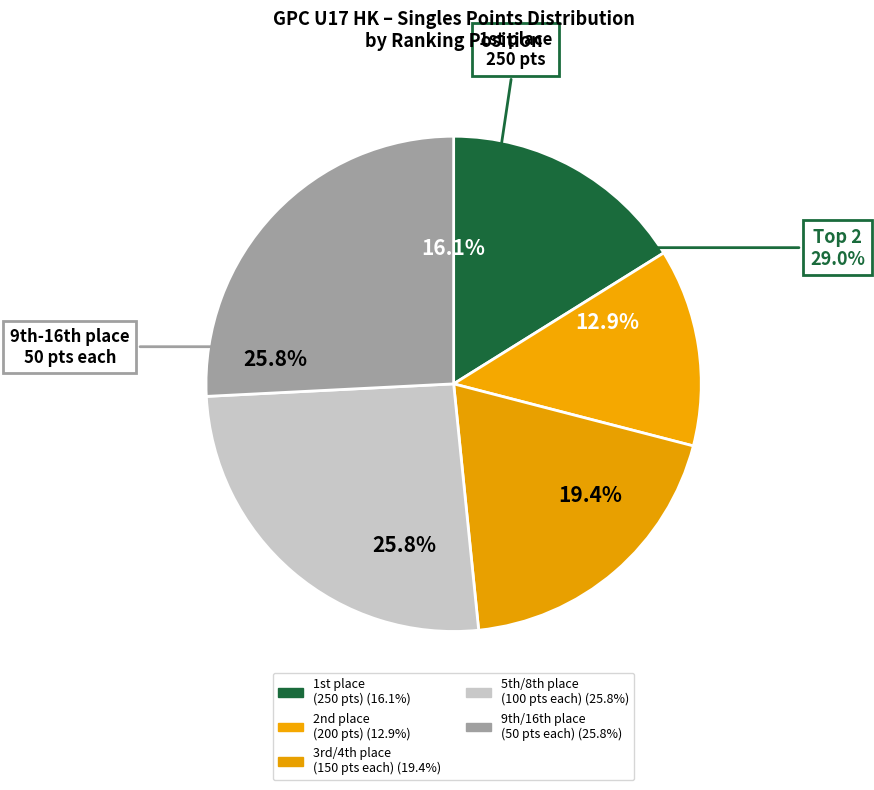

Approximately how many times larger is the value at 5/8 compared to 9/16?

2.0